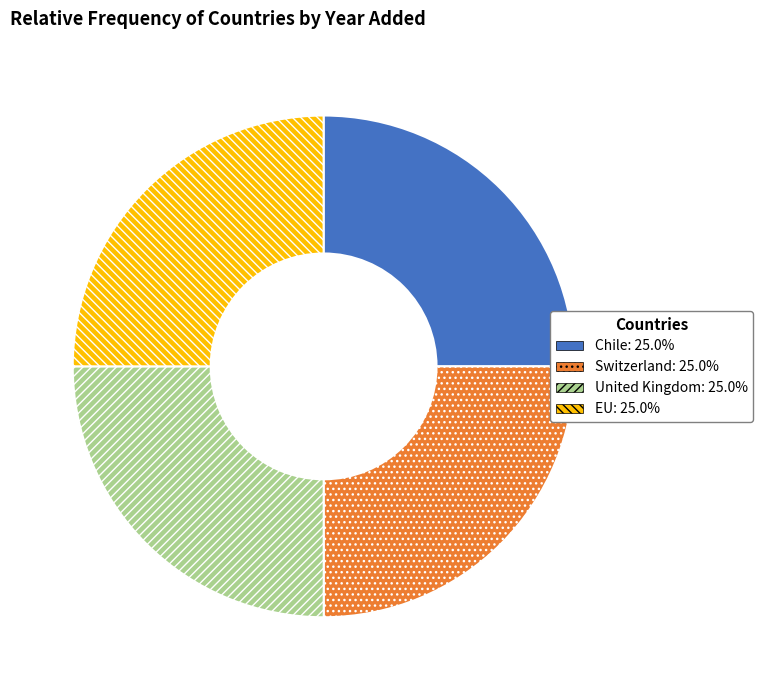

Is EU the majority of the pie?

No